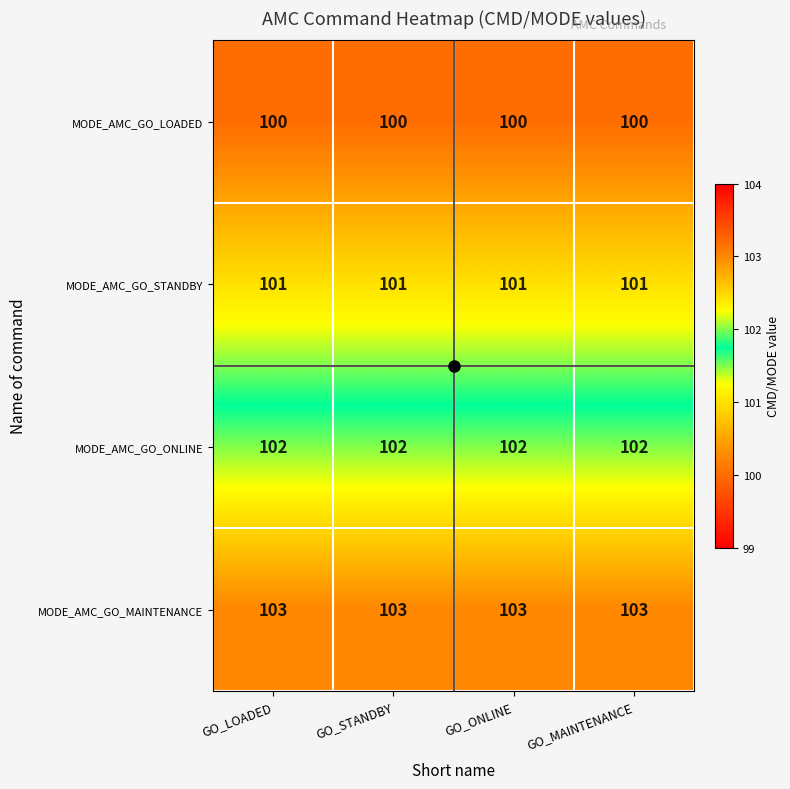

List the series in order of their peak value, lowest first.

MODE_AMC_GO_LOADED, MODE_AMC_GO_STANDBY, MODE_AMC_GO_ONLINE, MODE_AMC_GO_MAINTENANCE